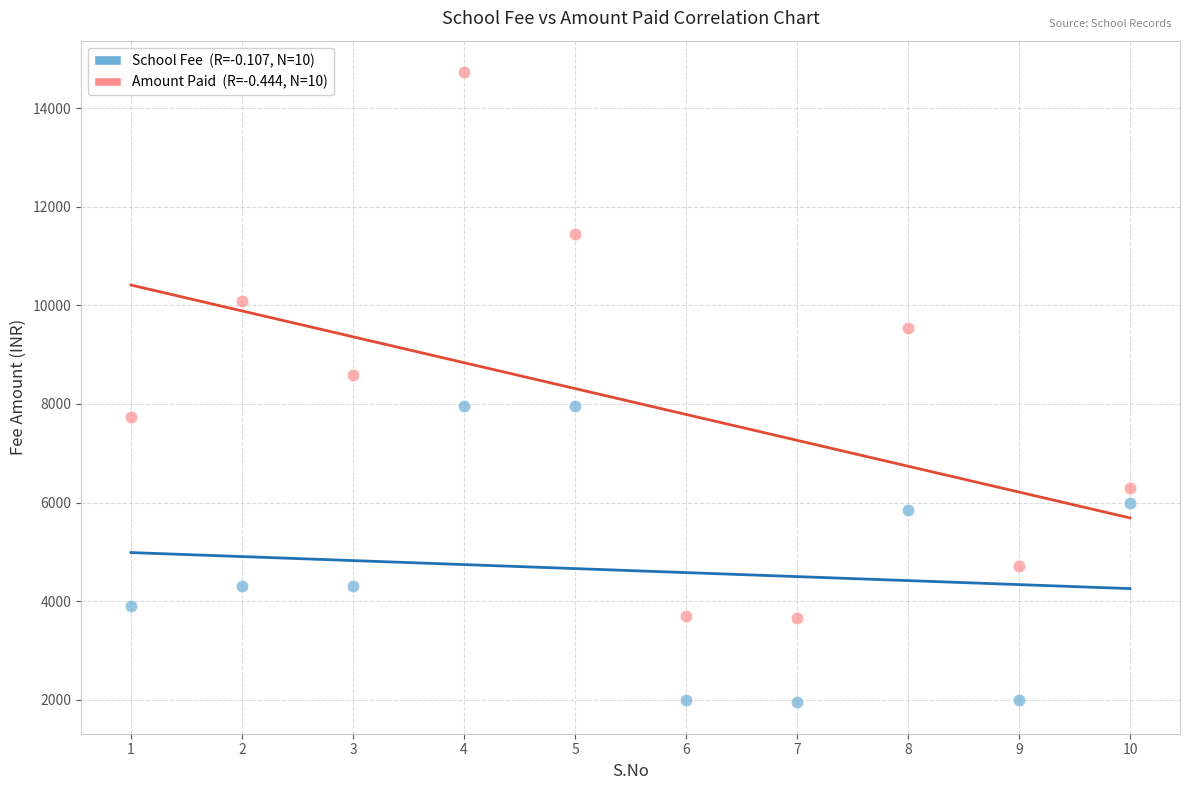

Across all series, what Y value is closest to 8340?

8580